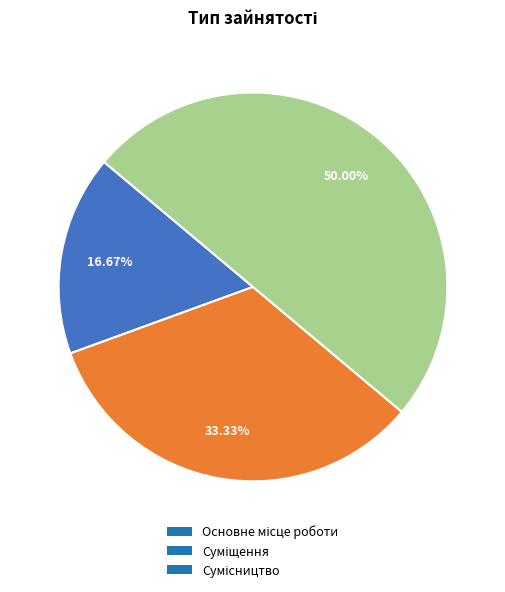

The Суміщення slice represents 33% of the pie. True or false?

True